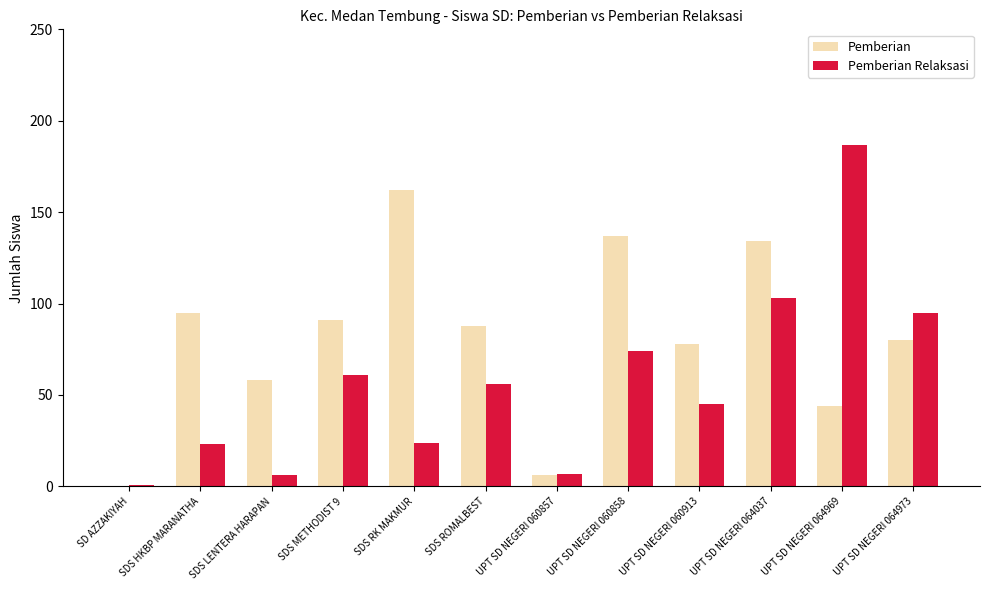

How many data points does each series have?

12